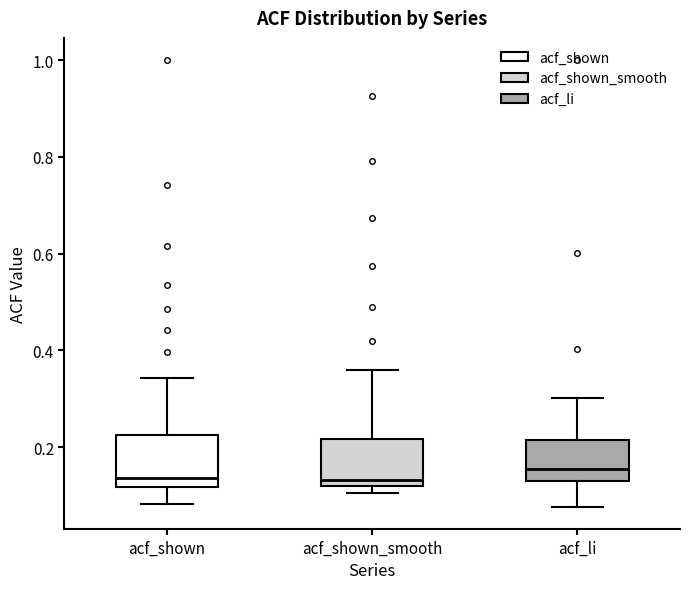

Reading left to right, transcribe this box plot: for each box, give where its median line is, the range the box spans, and where its two whiskers end, as read against the y-axis. The values are not printed on the chart, so give them approximately, as read against the axis.

acf_shown: median 0.14, box 0.12 to 0.22, whiskers 0.08 to 0.34
acf_shown_smooth: median 0.14, box 0.12 to 0.22, whiskers 0.10 to 0.36
acf_li: median 0.16, box 0.12 to 0.22, whiskers 0.08 to 0.30